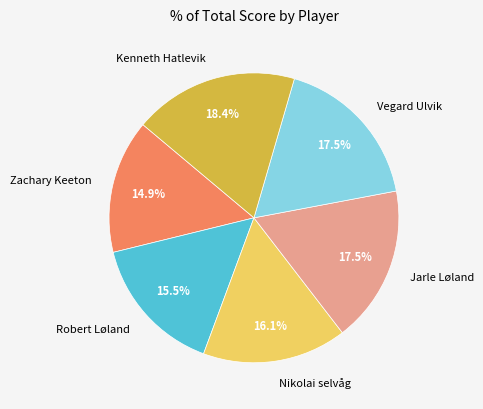

To the nearest percent, what is the average slice percentage?

17%